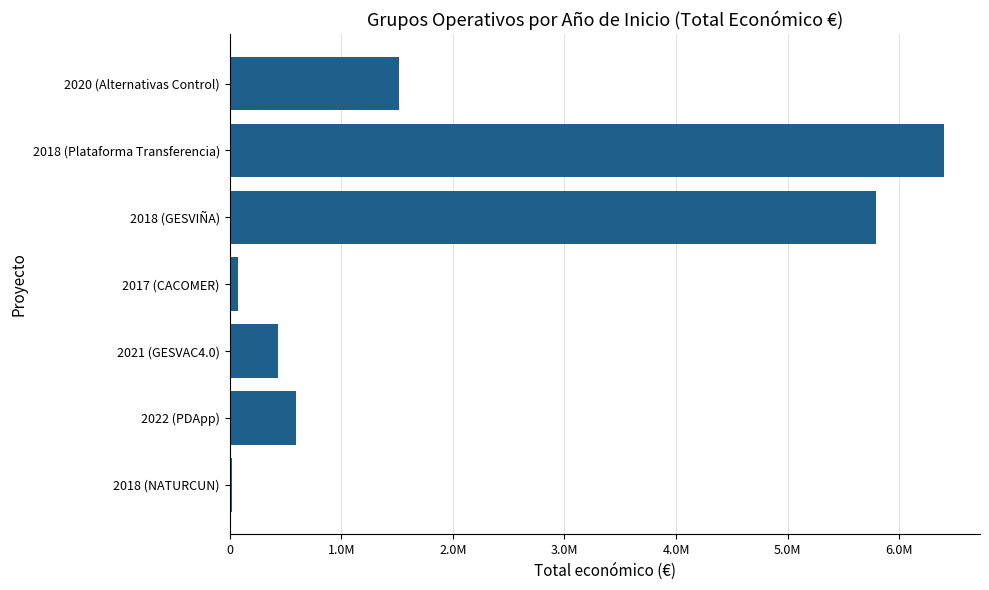

What is the difference between the maximum and minimum values?

6381797